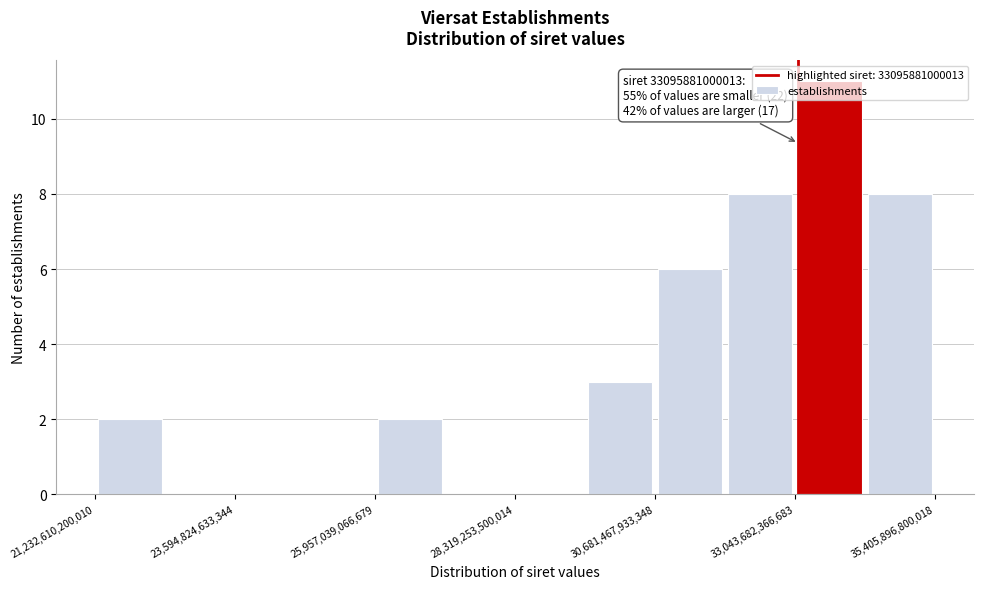

Read against the x-axis, roughly where is the centre of the tallest bar?

33500000000000